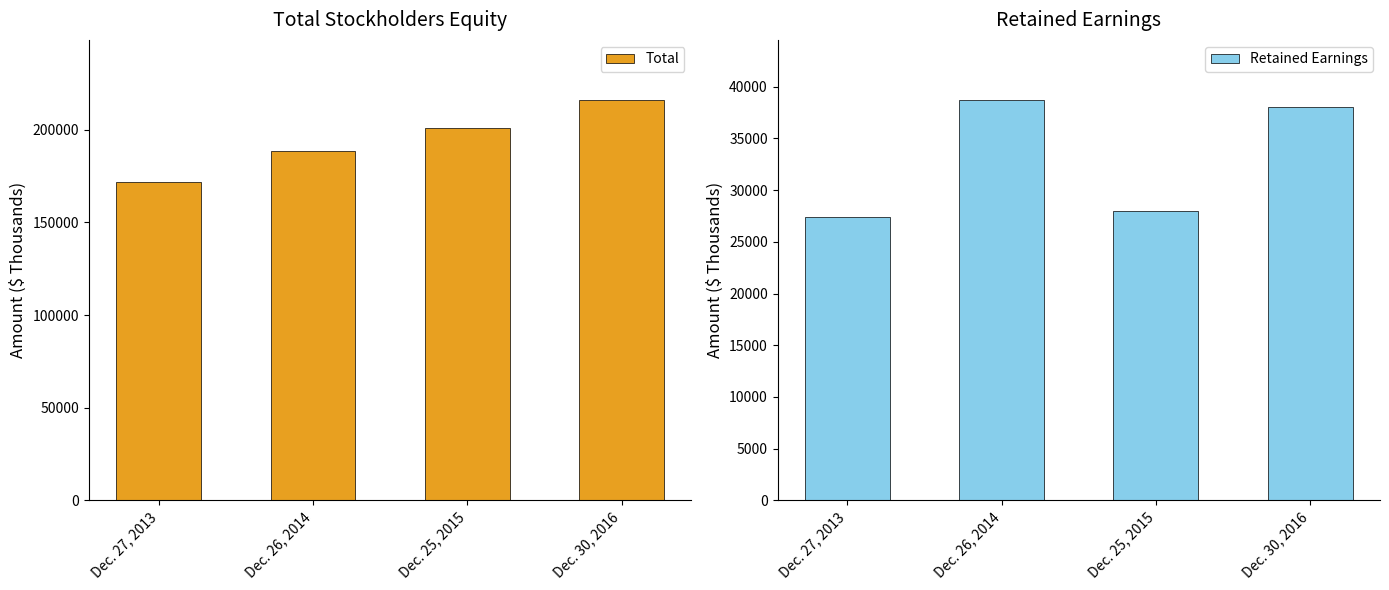

What is the maximum value shown in the chart?

216131